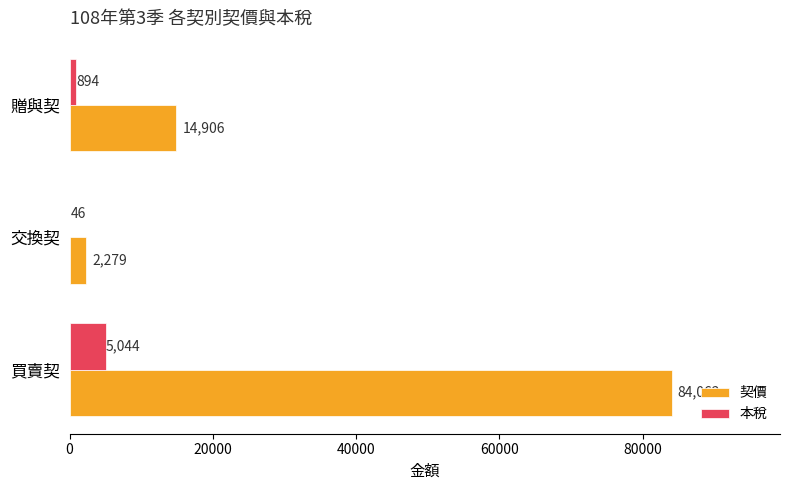

How many categories are shown in the chart?

3